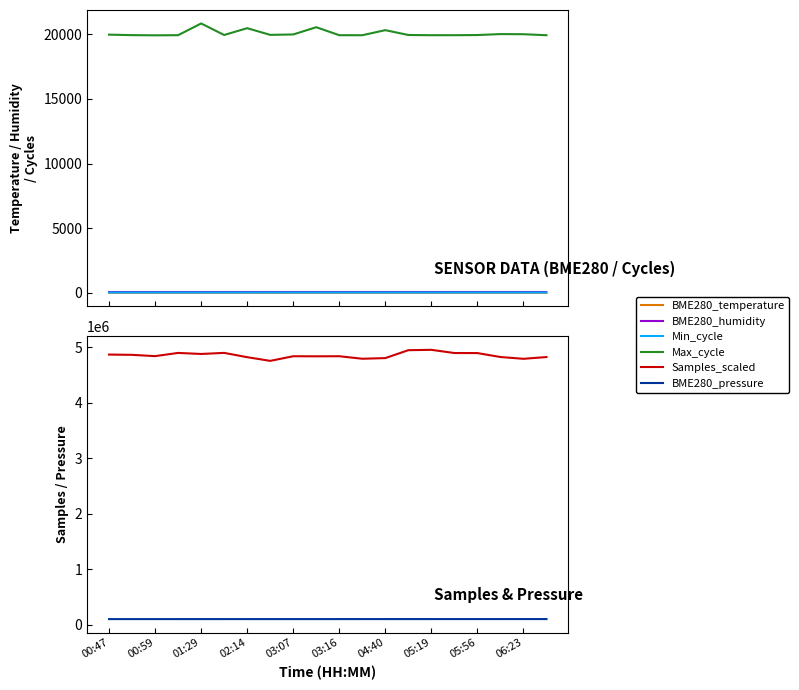

True or false: Min_cycle and BME280_temperature intersect in this chart.

False